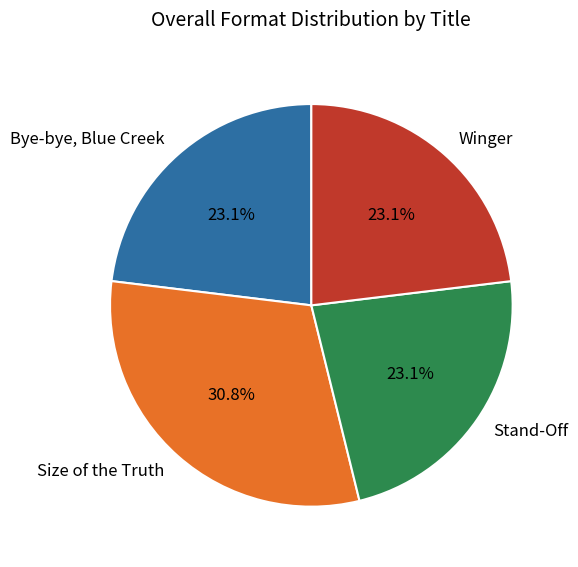

To the nearest percent, what is the average slice percentage?

25%